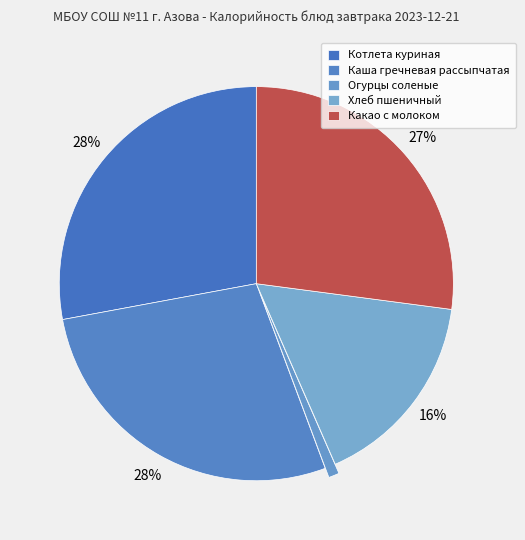

Is it true that Огурцы соленые is 1% of the pie?

True